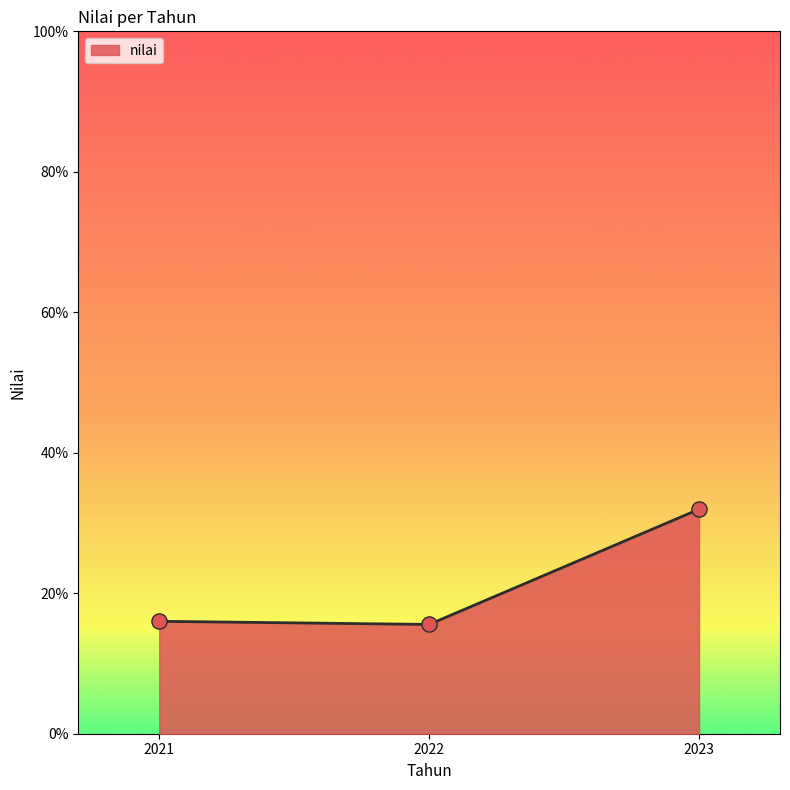

What is the ratio of the value at 2022 to the value at 2023?

0.5